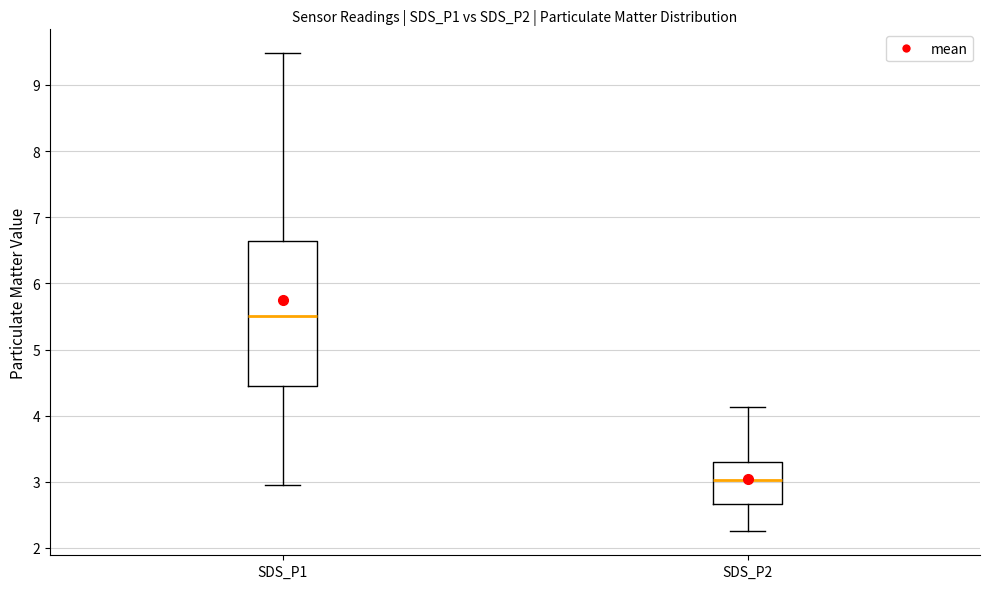

Where does the lower whisker of the box for SDS_P2 end on the y-axis? The values are not printed on the chart, so give them approximately, as read against the axis.

2.3